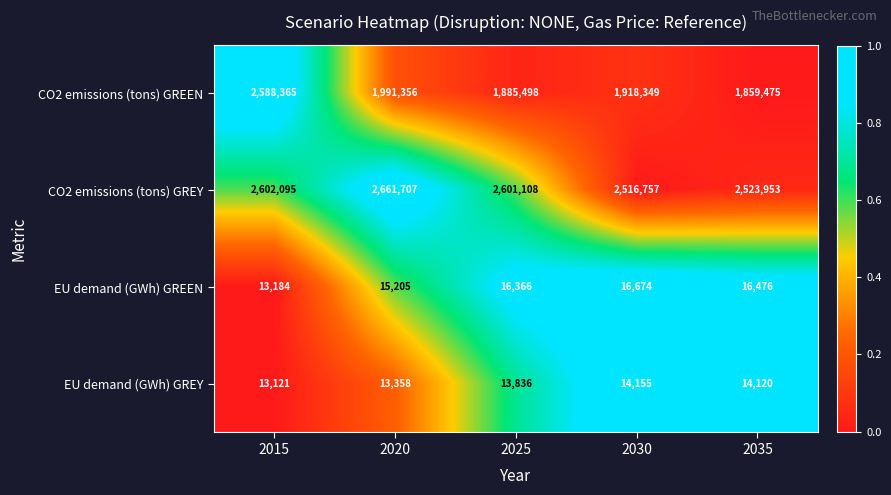

What is the sum of all EU demand (GWh) GREY values?

68590